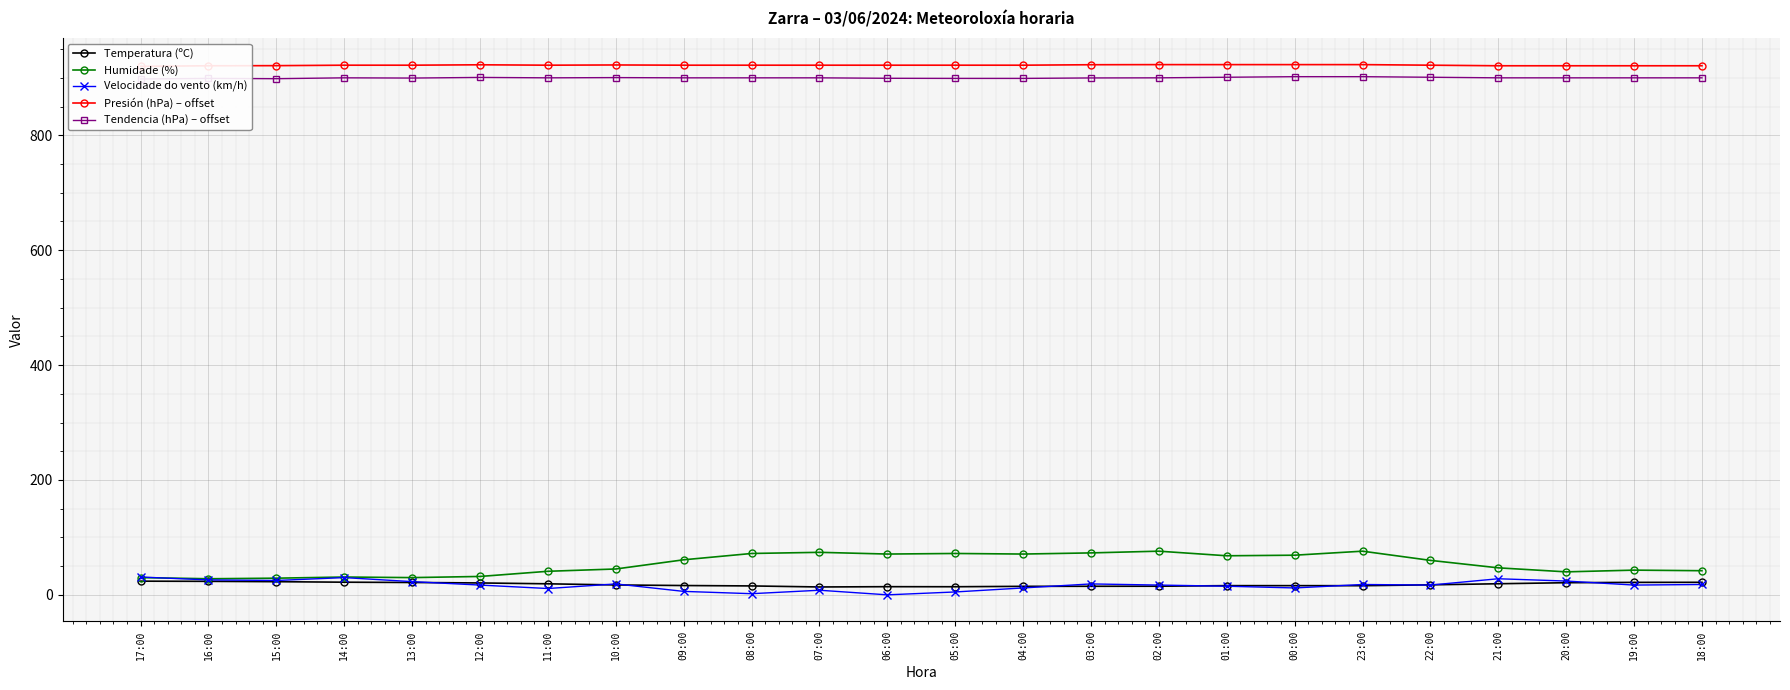

What is the label of the 21st point from the left?

21:00